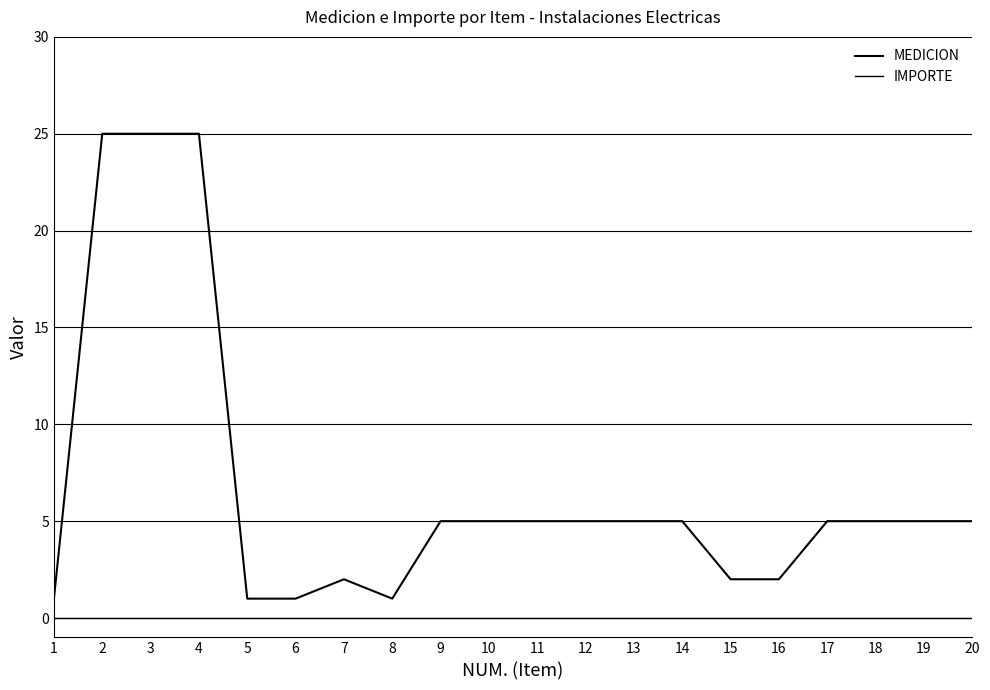

Does the chart have visible grid lines?

Yes